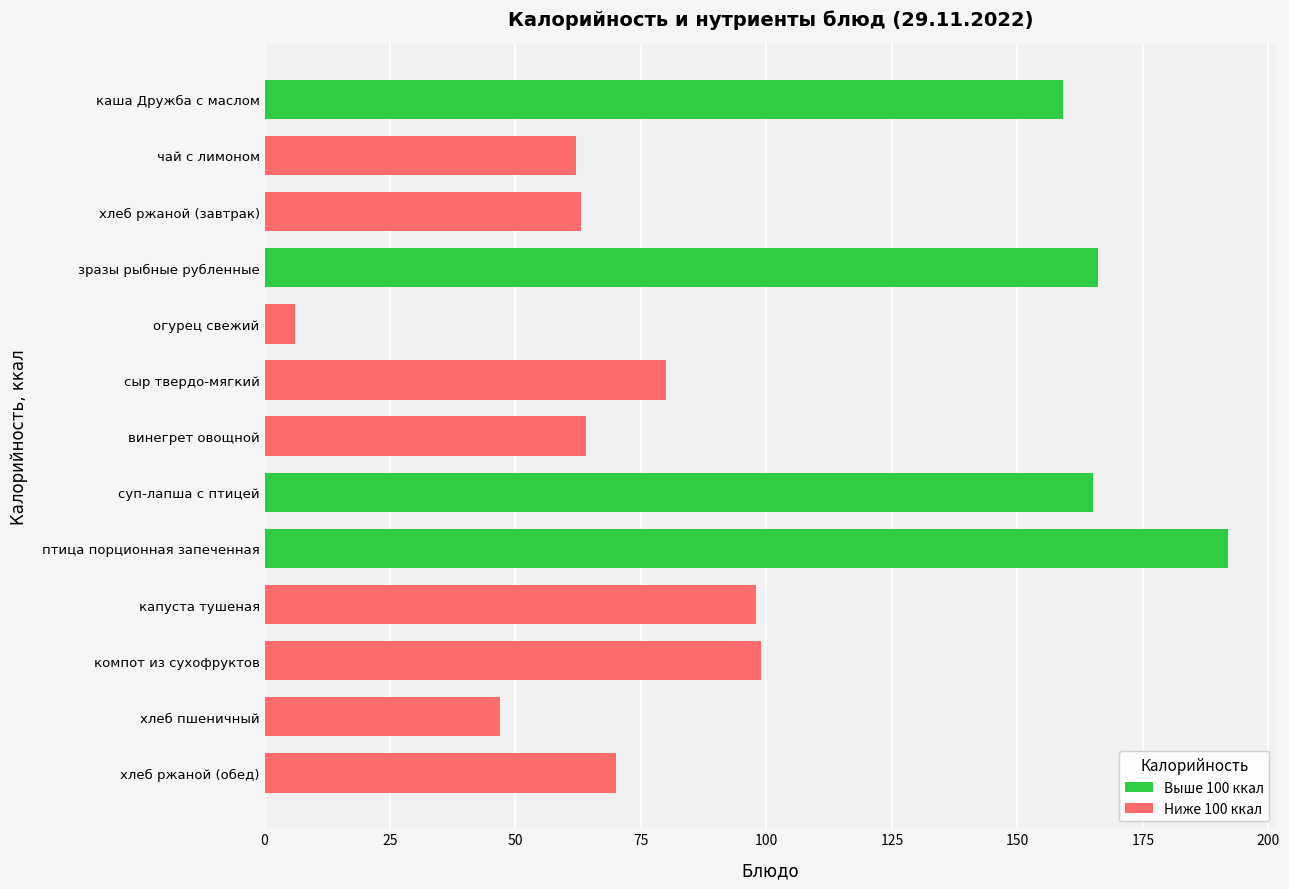

How many data points does each series have?

13